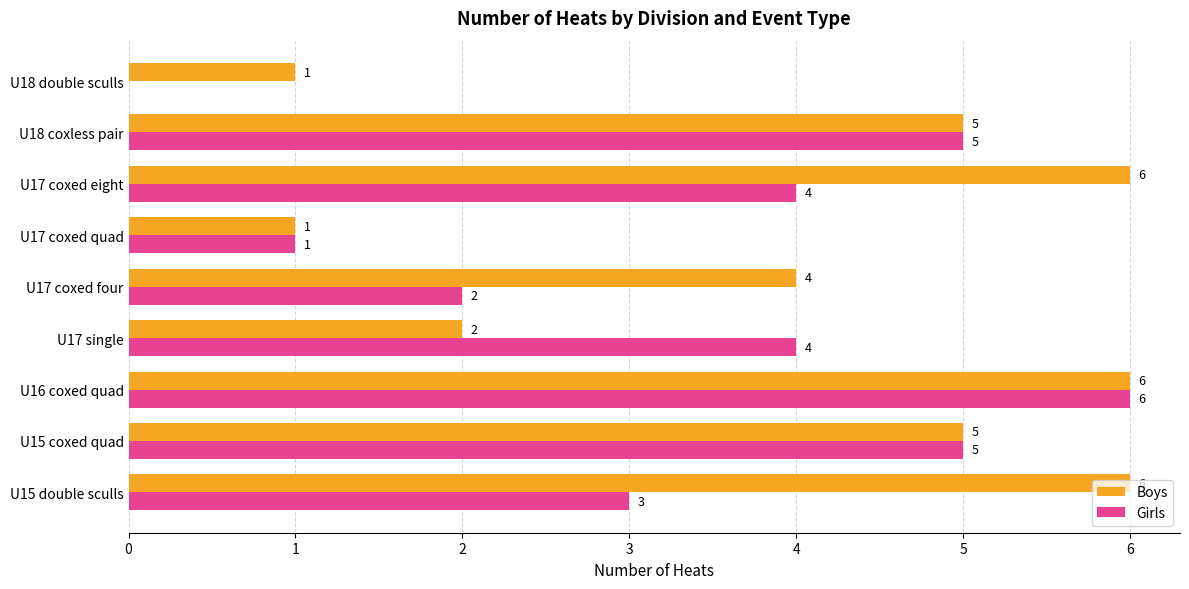

What value does the Boys series have at U15 double sculls?

6